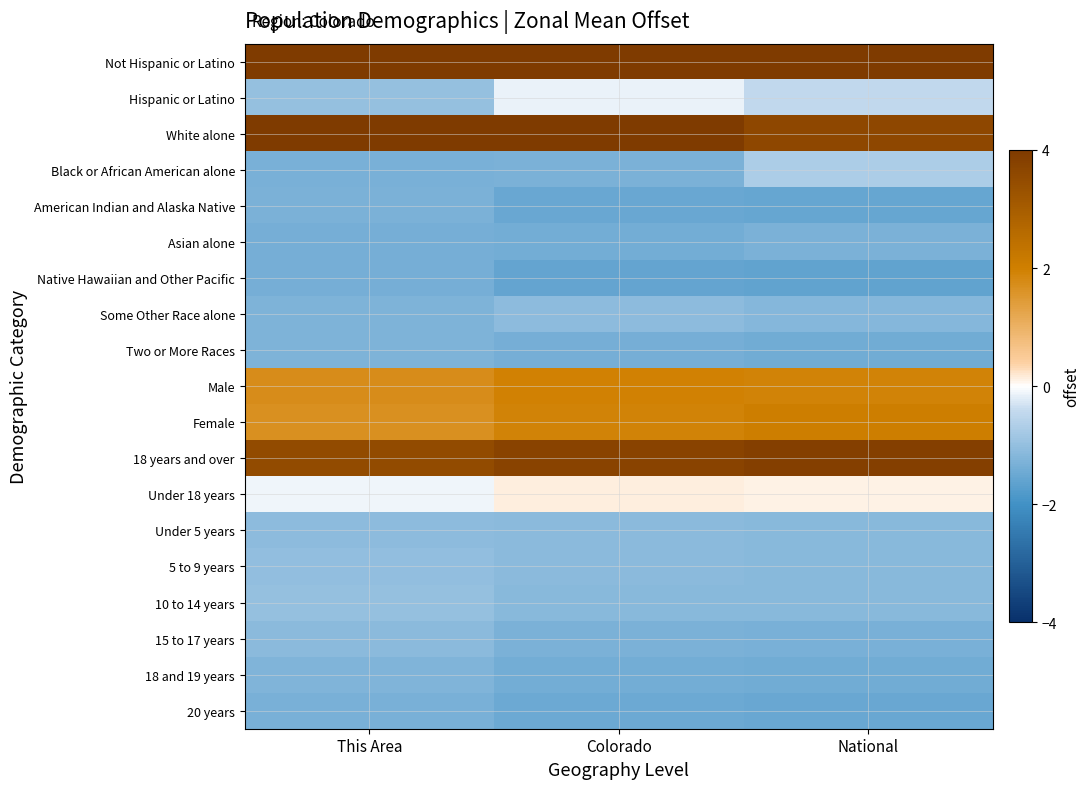

Reading left to right, transcribe all the data shown in this chart.

Not Hispanic or Latino: This Area=4.4	Colorado=4.0	National=4.4
Hispanic or Latino: This Area=-1.0	Colorado=-0.1	National=-0.4
White alone: This Area=4.5	Colorado=4.1	National=3.6
Black or African American alone: This Area=-1.3	Colorado=-1.3	National=-0.7
American Indian and Alaska Native: This Area=-1.3	Colorado=-1.5	National=-1.6
Asian alone: This Area=-1.3	Colorado=-1.4	National=-1.3
Native Hawaiian and Other Pacific: This Area=-1.4	Colorado=-1.6	National=-1.6
Some Other Race alone: This Area=-1.3	Colorado=-1.1	National=-1.2
Two or More Races: This Area=-1.3	Colorado=-1.4	National=-1.4
Male: This Area=1.7	Colorado=1.9	National=1.9
Female: This Area=1.7	Colorado=1.9	National=2.0
18 years and over: This Area=3.5	Colorado=3.7	National=3.9
Under 18 years: This Area=-0.1	Colorado=0.1	National=0.1
Under 5 years: This Area=-1.1	Colorado=-1.1	National=-1.2
5 to 9 years: This Area=-1.0	Colorado=-1.1	National=-1.2
10 to 14 years: This Area=-1.0	Colorado=-1.1	National=-1.1
15 to 17 years: This Area=-1.1	Colorado=-1.3	National=-1.3
18 and 19 years: This Area=-1.2	Colorado=-1.4	National=-1.4
20 years: This Area=-1.3	Colorado=-1.5	National=-1.5